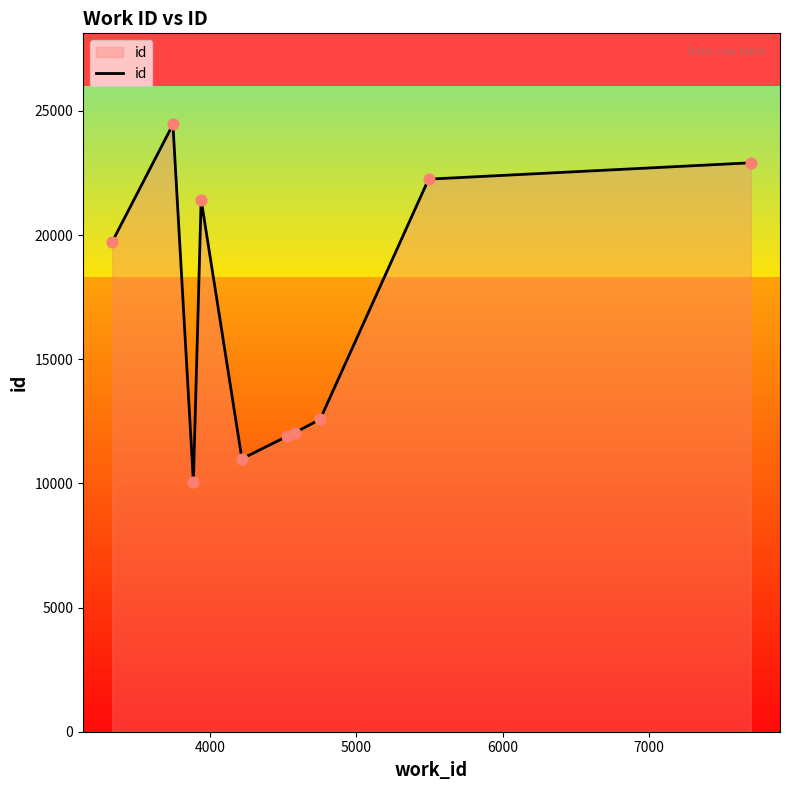

What is the maximum value shown in the chart?

24457